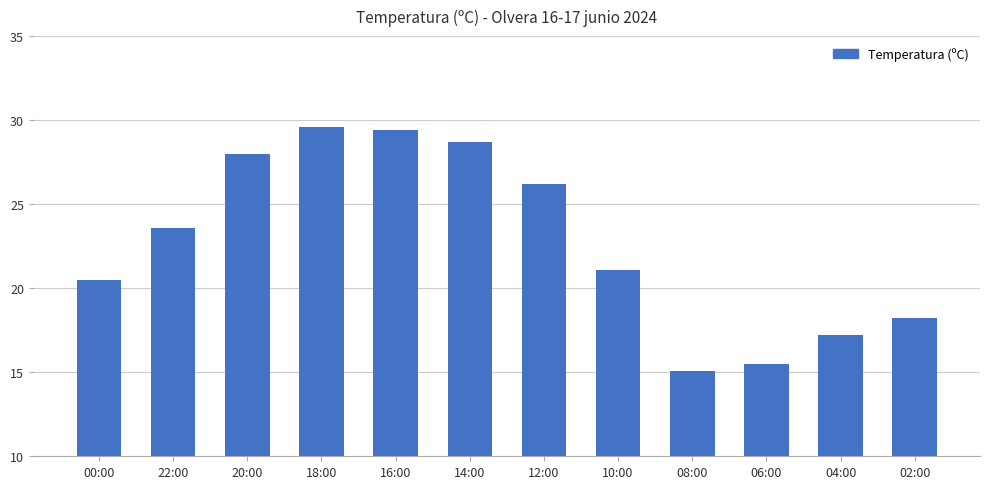

What is the label of the 12th bar from the right?

00:00